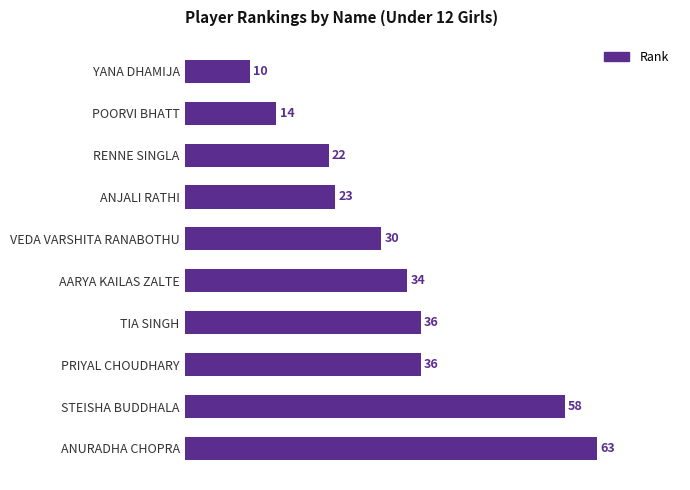

What is the ratio of the value at STEISHA BUDDHALA to the value at RENNE SINGLA?

2.6